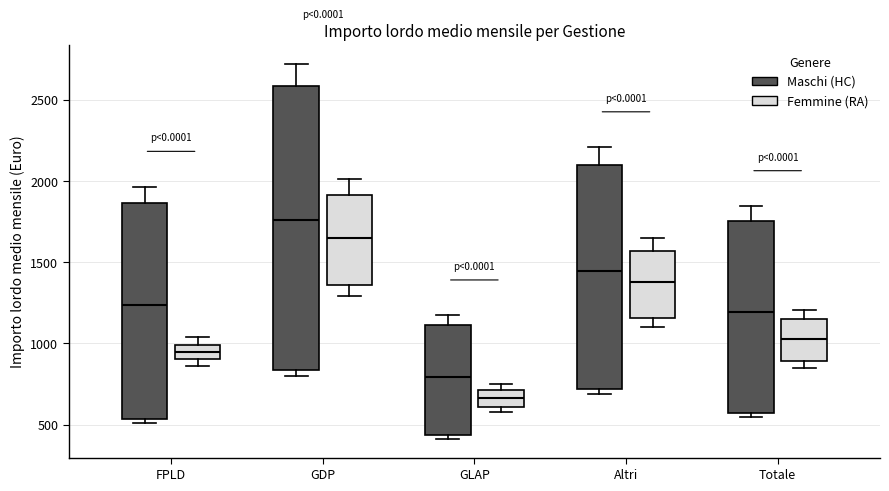

Reading left to right, read every box against the y-axis: the position of its median line, the range the box covers, and the ends of its whiskers. The values are not printed on the chart, so give them approximately, as read against the axis.

FPLD (Maschi (HC)): median 1250, box 550 to 1850, whiskers 500 to 1950
FPLD (Femmine (RA)): median 950, box 900 to 1000, whiskers 850 to 1050
GDP (Maschi (HC)): median 1750, box 850 to 2600, whiskers 800 to 2700
GDP (Femmine (RA)): median 1650, box 1350 to 1900, whiskers 1300 to 2000
GLAP (Maschi (HC)): median 800, box 450 to 1100, whiskers 400 to 1150
GLAP (Femmine (RA)): median 650, box 600 to 700, whiskers 600 (just below the box's lower edge) to 750
Altri (Maschi (HC)): median 1450, box 700 to 2100, whiskers 700 (just below the box's lower edge) to 2200
Altri (Femmine (RA)): median 1400, box 1150 to 1550, whiskers 1100 to 1650
Totale (Maschi (HC)): median 1200, box 550 to 1750, whiskers 550 (just below the box's lower edge) to 1850
Totale (Femmine (RA)): median 1050, box 900 to 1150, whiskers 850 to 1200